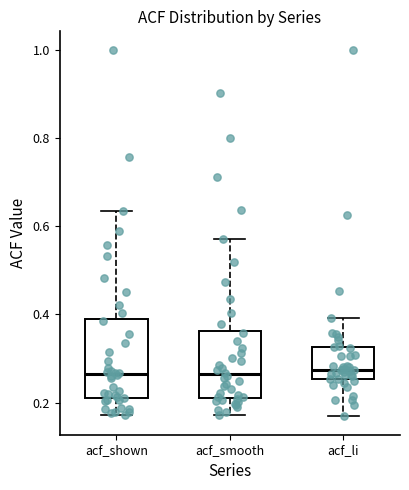

Which box is the tallest, from its lower edge to its upper edge?

acf_shown